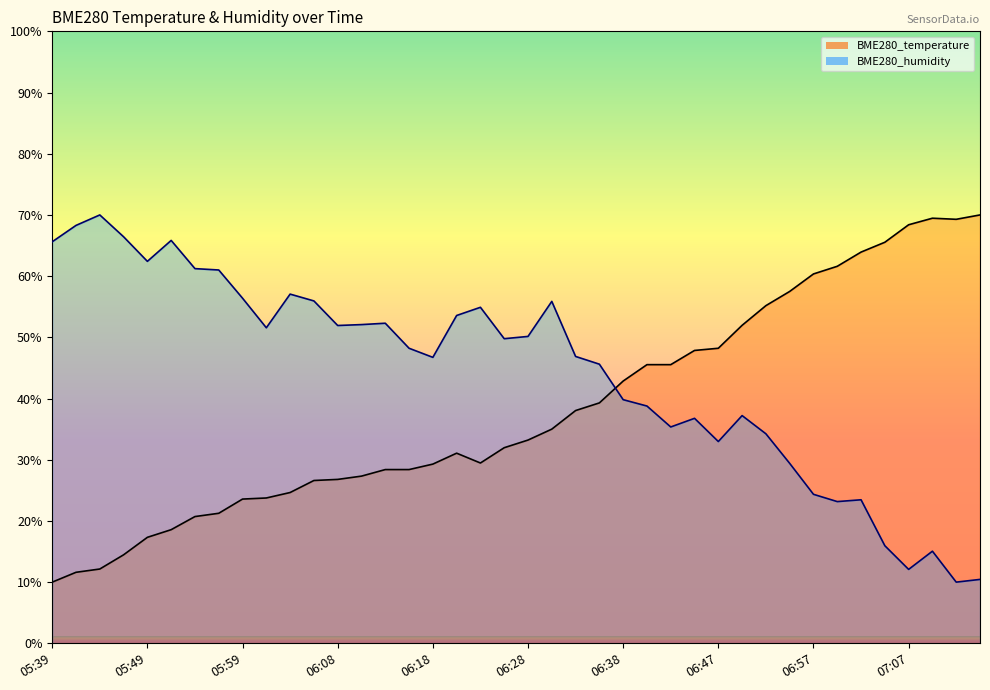

What is the difference between the maximum and minimum values in the BME280_humidity series?

60.0